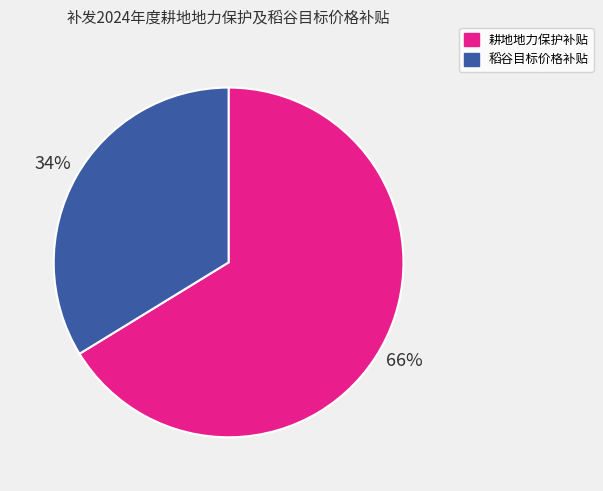

True or false: 耕地地力保护补贴 accounts for 75% of the total.

False